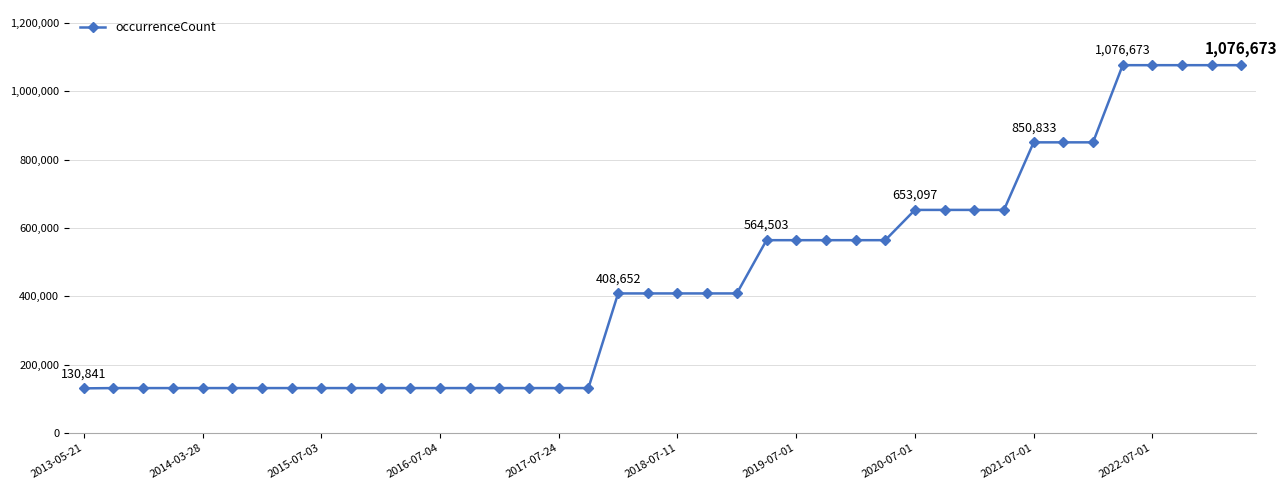

What is the value of the 38th point from the left?

1076673